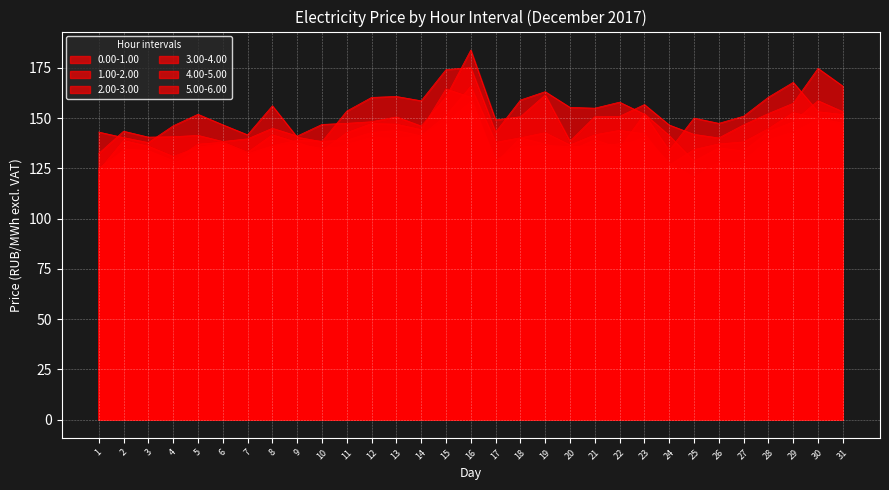

At which label is 0.00-1.00 closest to 158?

29